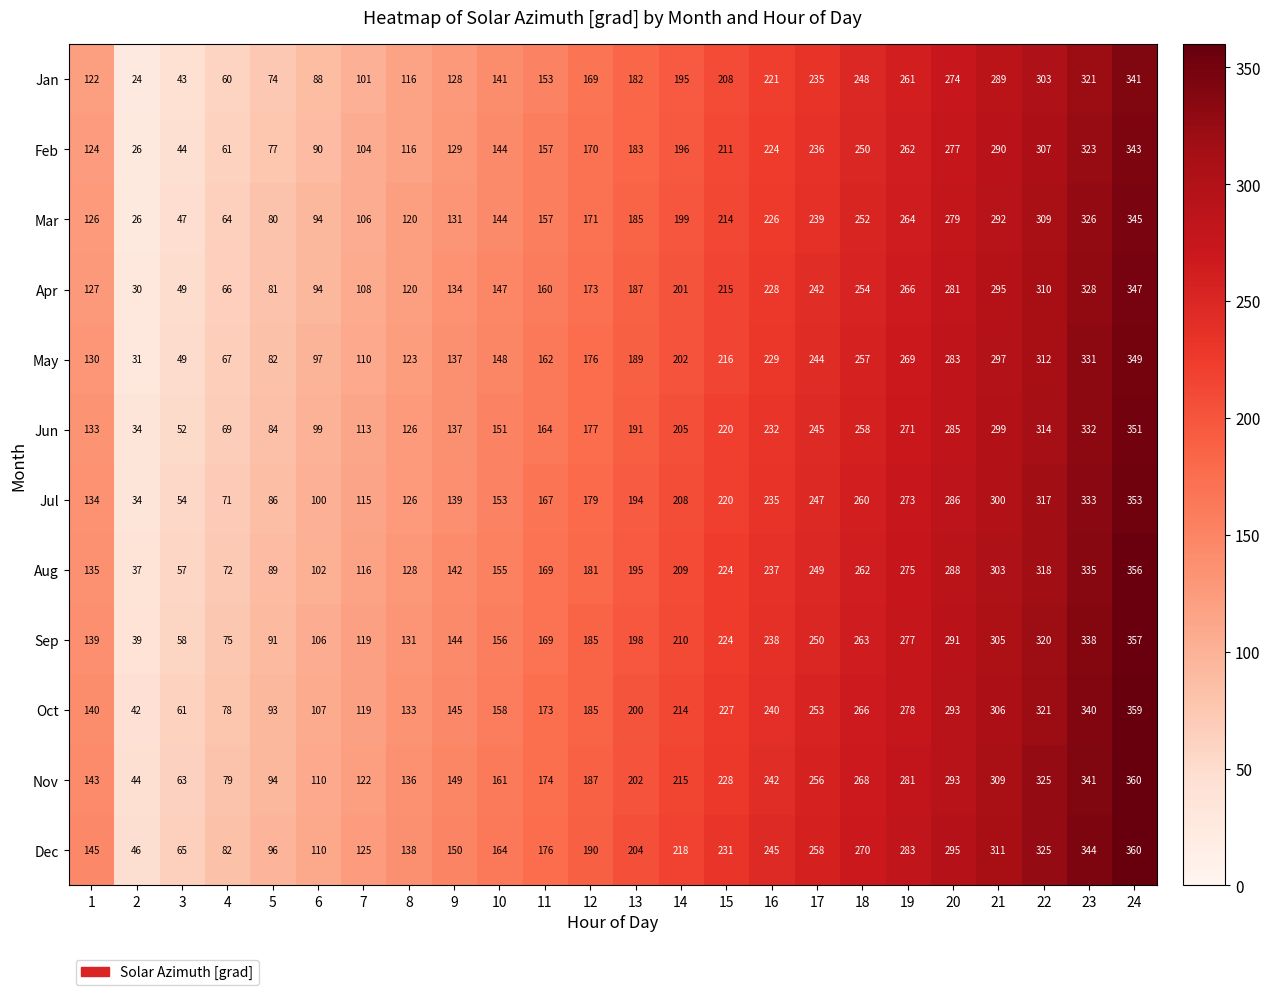

List the labels in order of Apr value, smallest first.

2, 3, 4, 5, 6, 7, 8, 1, 9, 10, 11, 12, 13, 14, 15, 16, 17, 18, 19, 20, 21, 22, 23, 24